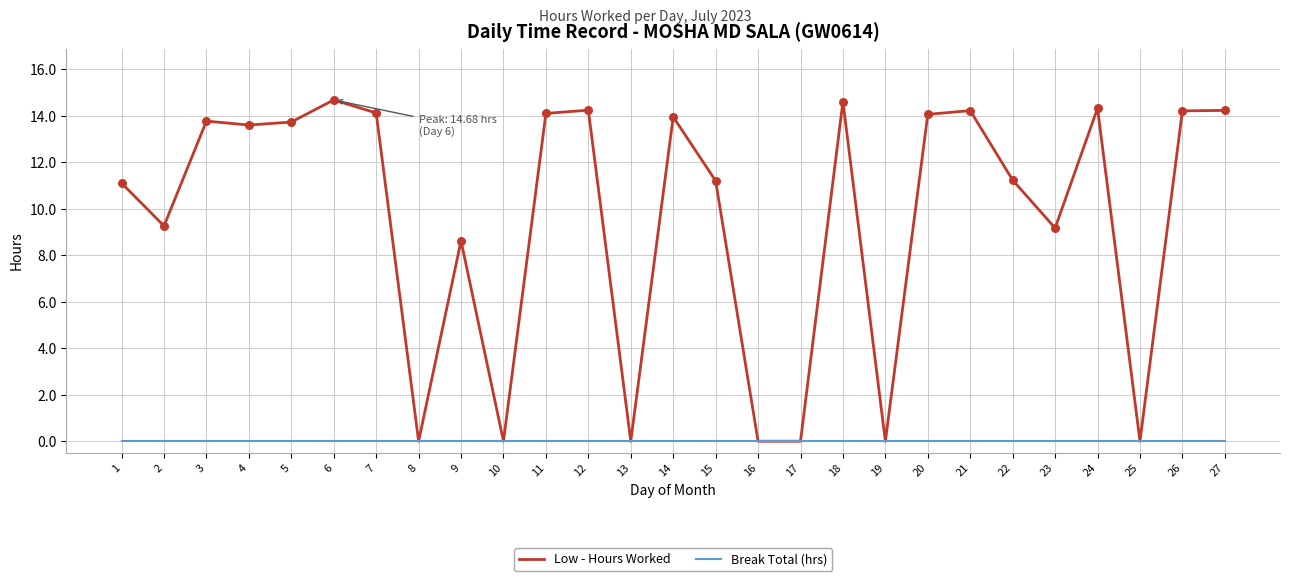

Which series has the largest total across all categories?

Low - Hours Worked